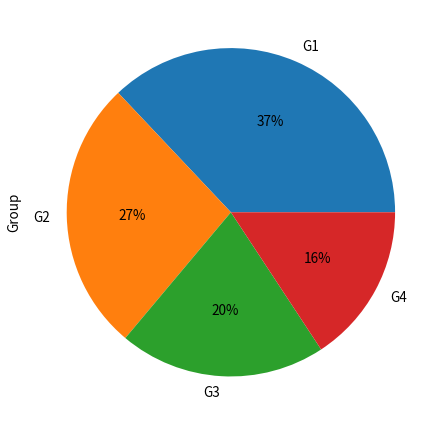

Approximately how many times larger is the value at G2 compared to G1?

0.7